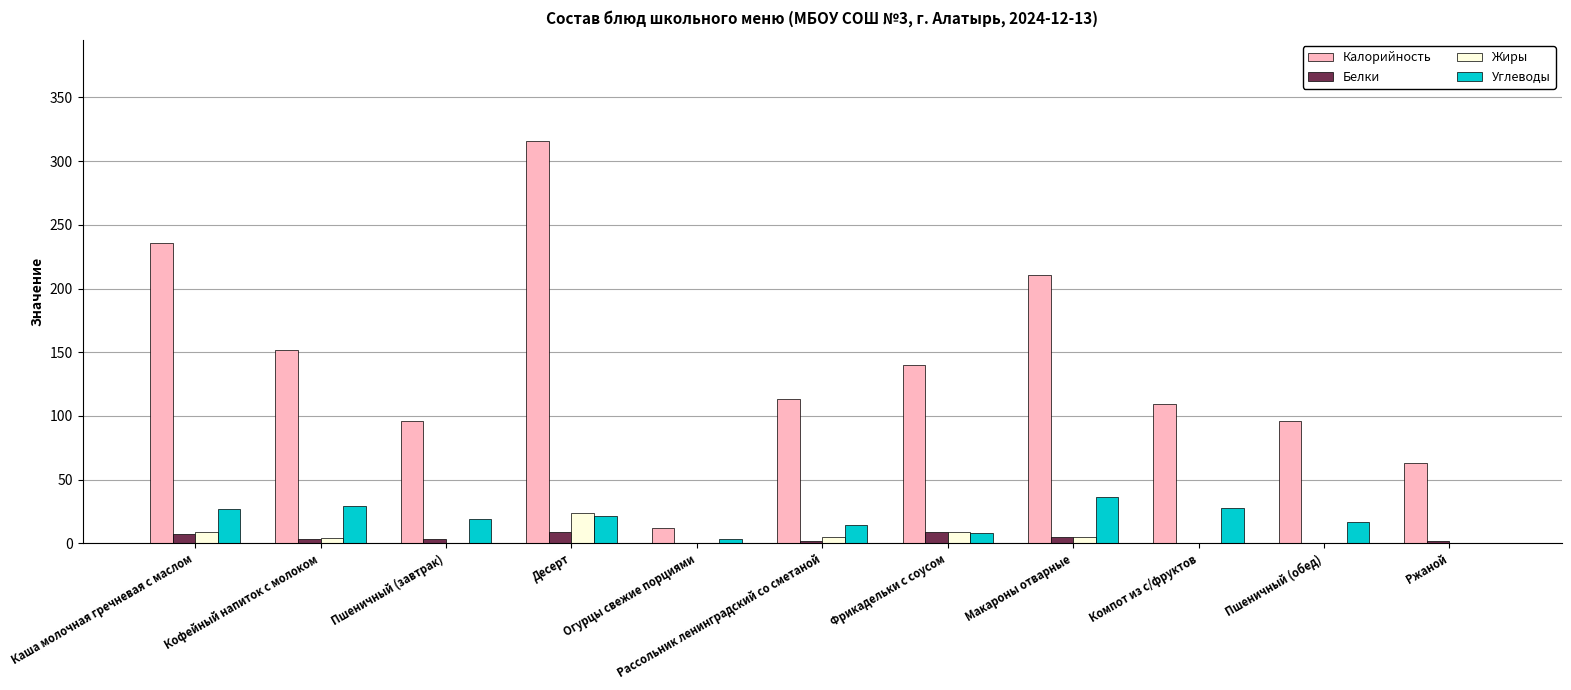

What are all the series names shown in the legend?

Калорийность, Белки, Жиры, Углеводы